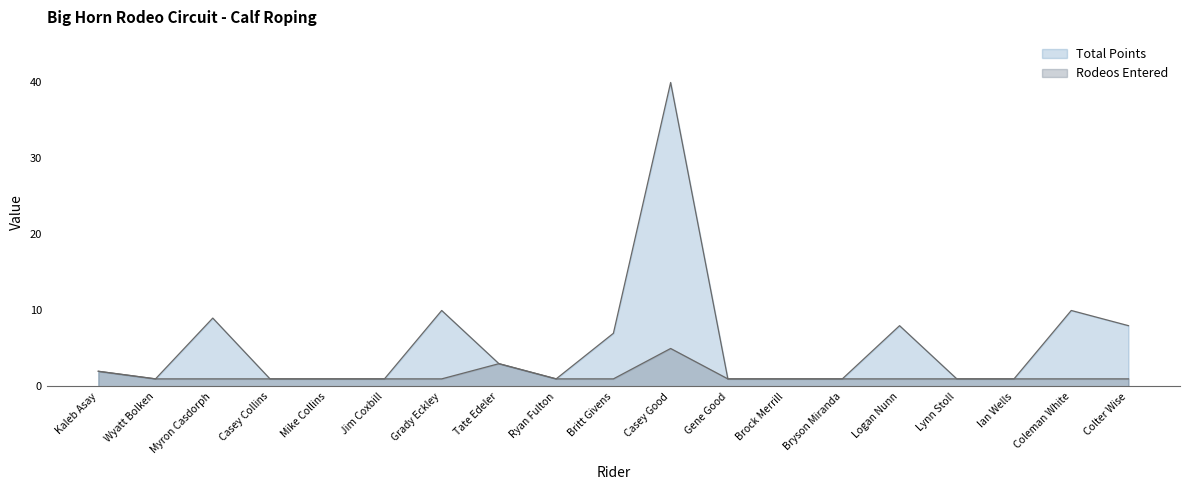

At Logan Nunn, list the series in order from largest to smallest.

Total Points, Rodeos Entered